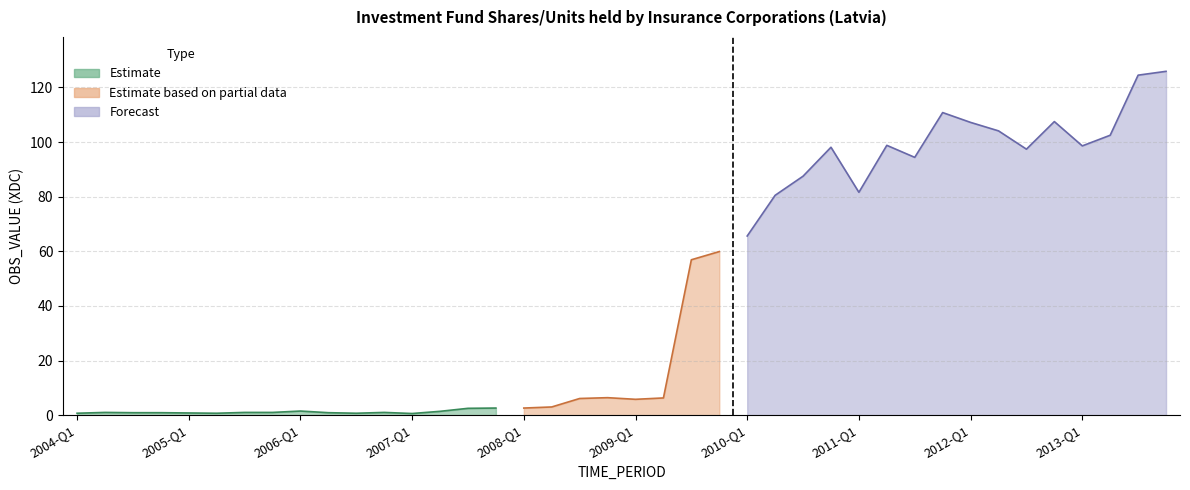

What is the difference between the values at 2010-Q1 and 2010-Q4?

32.5